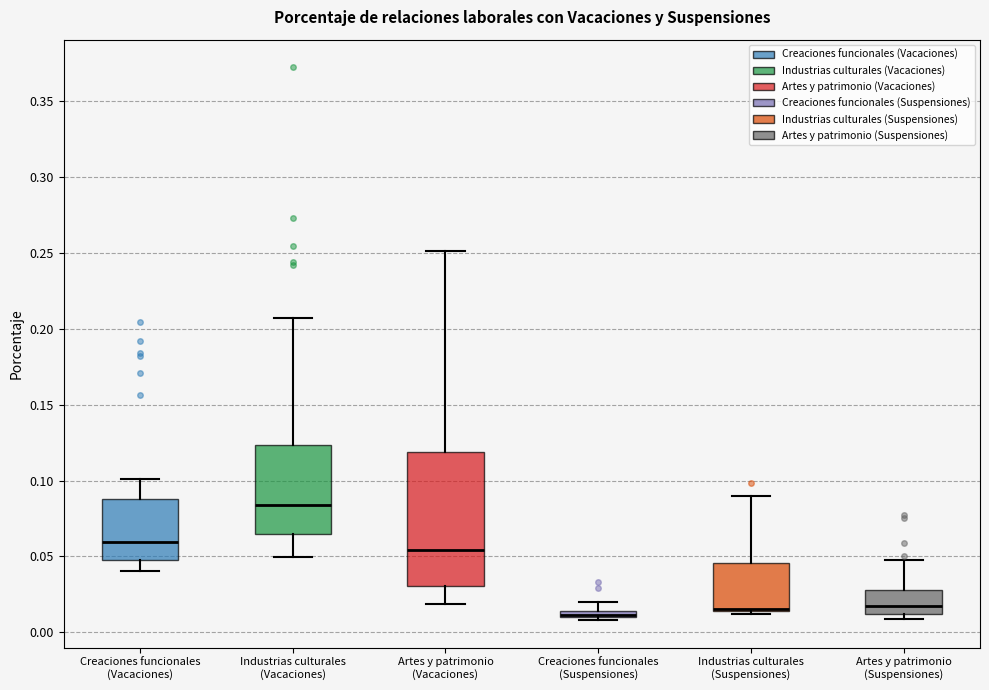

Comparing the boxes themselves (not the whiskers), which one is the tallest?

Artes y patrimonio (Vacaciones)